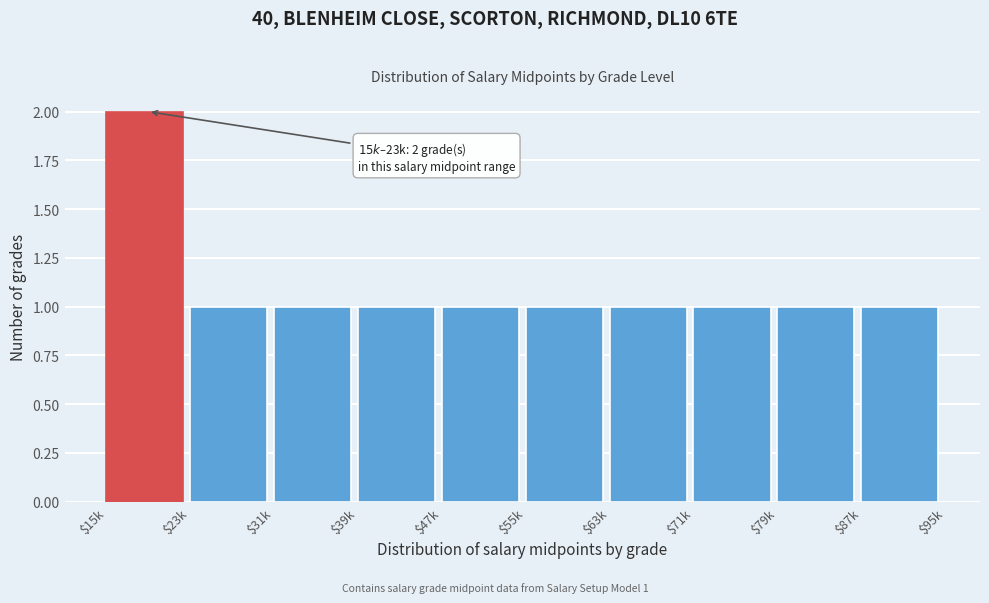

Reading left to right, extract all data points from this chart.

2	1	1	1	1	1	1	1	1	1